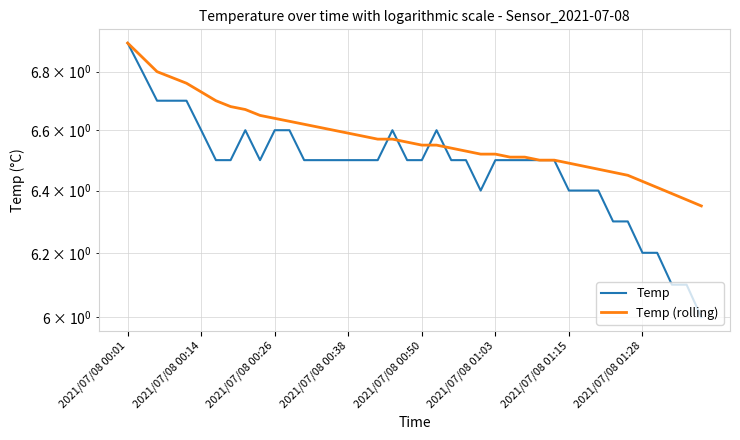

What is the sum of all Temp values?

259.2